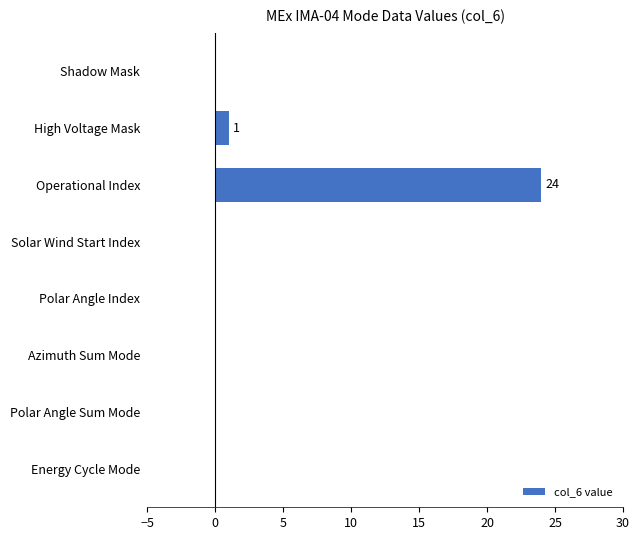

Which has a higher value, High Voltage Mask or Polar Angle Sum Mode?

High Voltage Mask